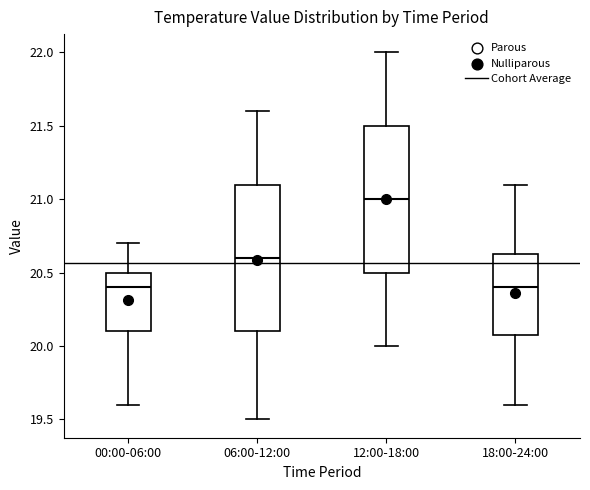

Reading left to right, read every box against the y-axis: the position of its median line, the range the box covers, and the ends of its whiskers. The values are not printed on the chart, so give them approximately, as read against the axis.

00:00-06:00: median 20.40, box 20.10 to 20.50, whiskers 19.60 to 20.70
06:00-12:00: median 20.60, box 20.10 to 21.10, whiskers 19.50 to 21.60
12:00-18:00: median 21.00, box 20.50 to 21.50, whiskers 20.00 to 22.00
18:00-24:00: median 20.40, box 20.10 to 20.65, whiskers 19.60 to 21.10